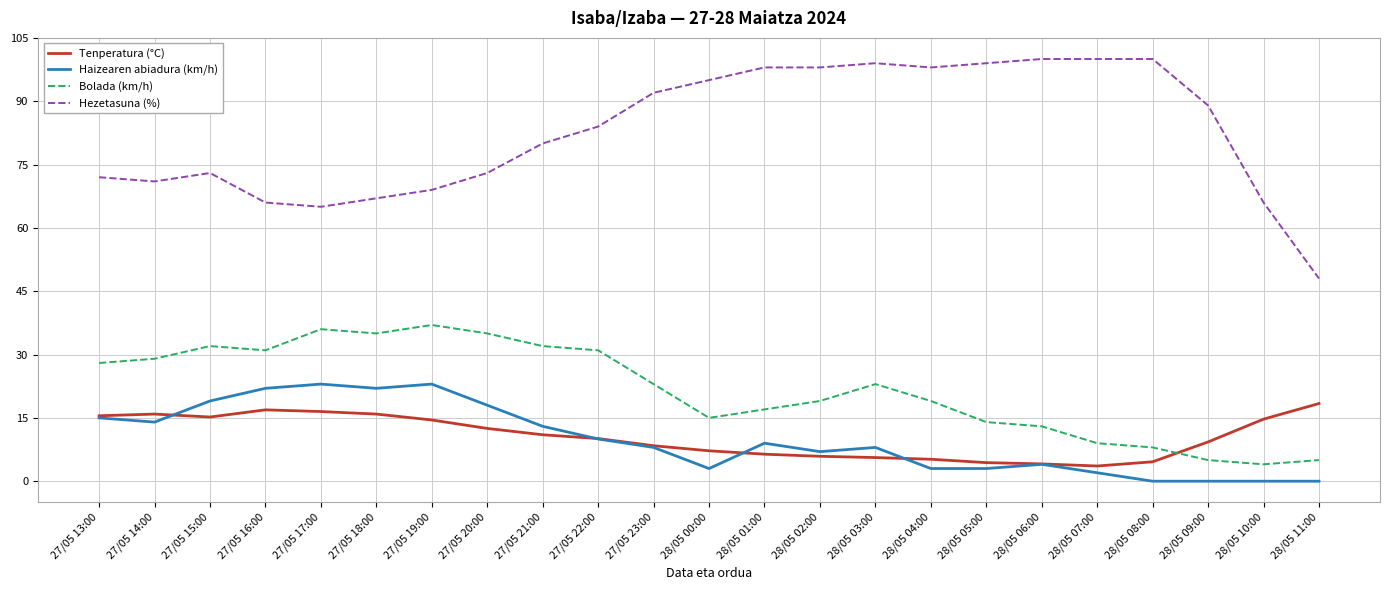

At how many categories does at least one series exceed 76?

13